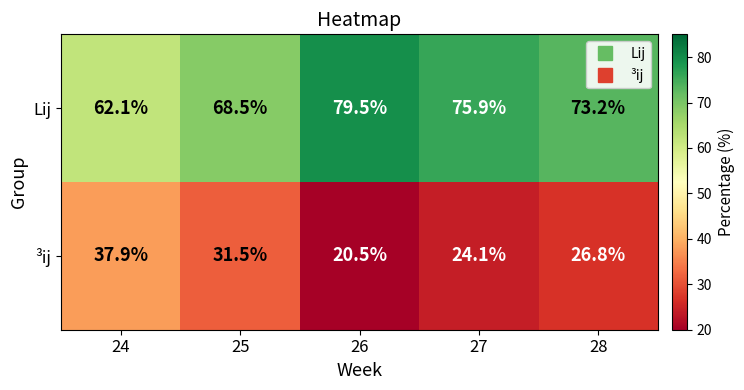

Rank the series by their maximum value, from lowest to highest.

³ij, Lij